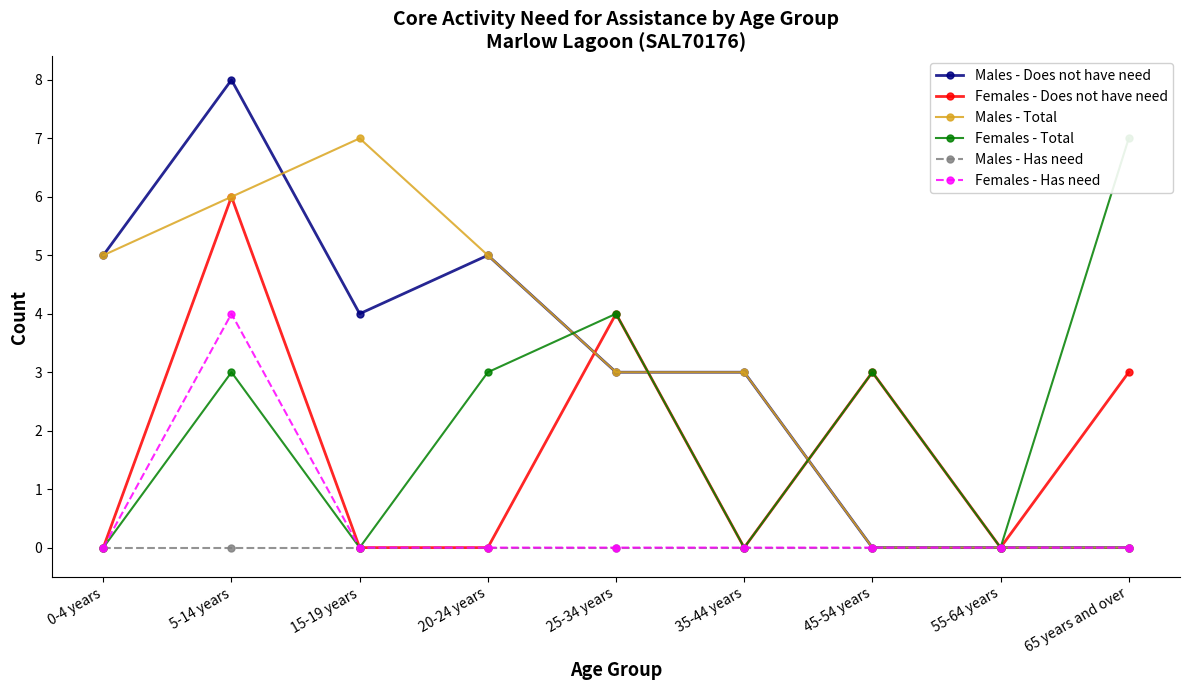

Reading left to right, transcribe all the data shown in this chart.

Males - Does not have need: 5	8	4	5	3	3	0	0	0
Females - Does not have need: 0	6	0	0	4	0	3	0	3
Males - Total: 5	6	7	5	3	3	0	0	0
Females - Total: 0	3	0	3	4	0	3	0	7
Males - Has need: 0	0	0	0	0	0	0	0	0
Females - Has need: 0	4	0	0	0	0	0	0	0